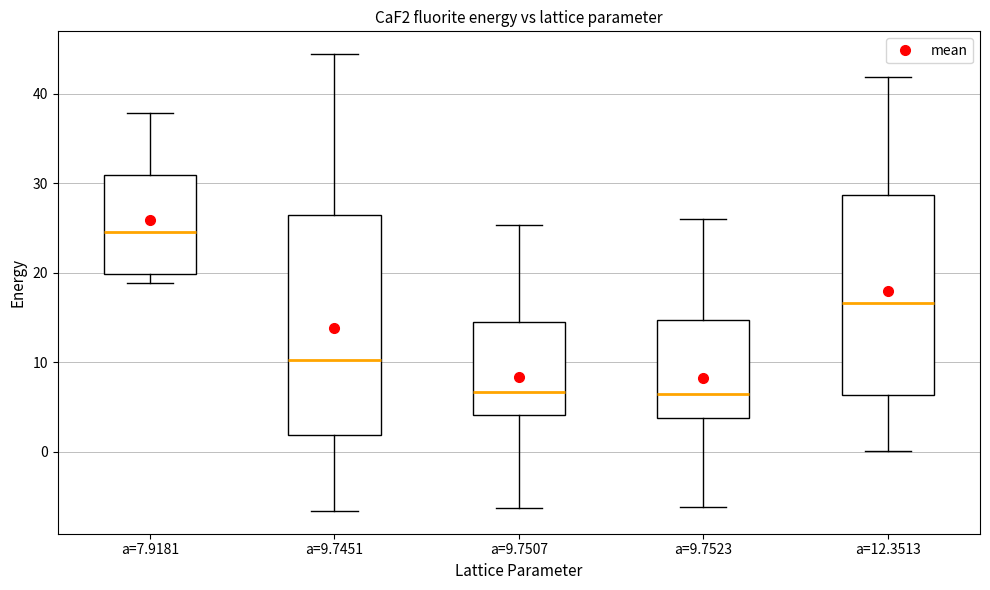

Reading left to right, read every box against the y-axis: the position of its median line, the range the box covers, and the ends of its whiskers. The values are not printed on the chart, so give them approximately, as read against the axis.

a=7.9181: median 25, box 20 to 31, whiskers 19 to 38
a=9.7451: median 10, box 2 to 26, whiskers -7 to 44
a=9.7507: median 7, box 4 to 15, whiskers -6 to 25
a=9.7523: median 6, box 4 to 15, whiskers -6 to 26
a=12.3513: median 17, box 6 to 29, whiskers 0 to 42